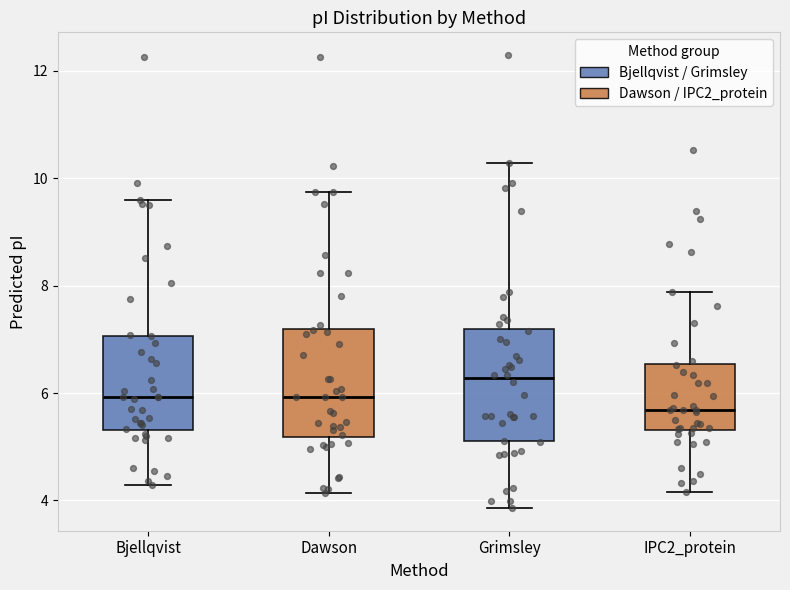

Reading left to right, read every box against the y-axis: the position of its median line, the range the box covers, and the ends of its whiskers. The values are not printed on the chart, so give them approximately, as read against the axis.

Bjellqvist: median 6.0, box 5.4 to 7.0, whiskers 4.2 to 9.6
Dawson: median 6.0, box 5.2 to 7.2, whiskers 4.2 to 9.8
Grimsley: median 6.2, box 5.2 to 7.2, whiskers 3.8 to 10.2
IPC2_protein: median 5.6, box 5.4 to 6.6, whiskers 4.2 to 7.8